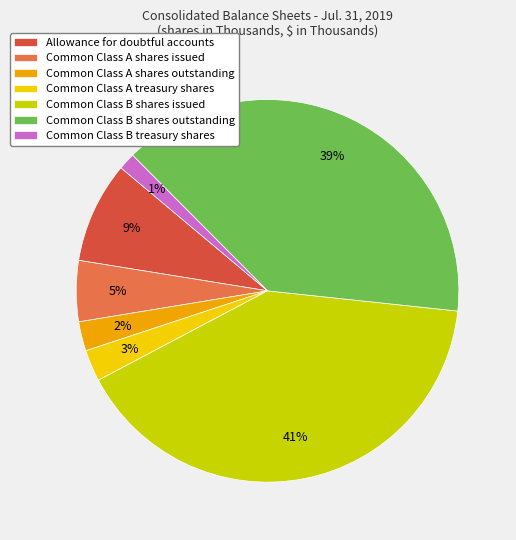

Combined, do Common Class B shares outstanding and Common Class A shares outstanding account for over 50%?

No